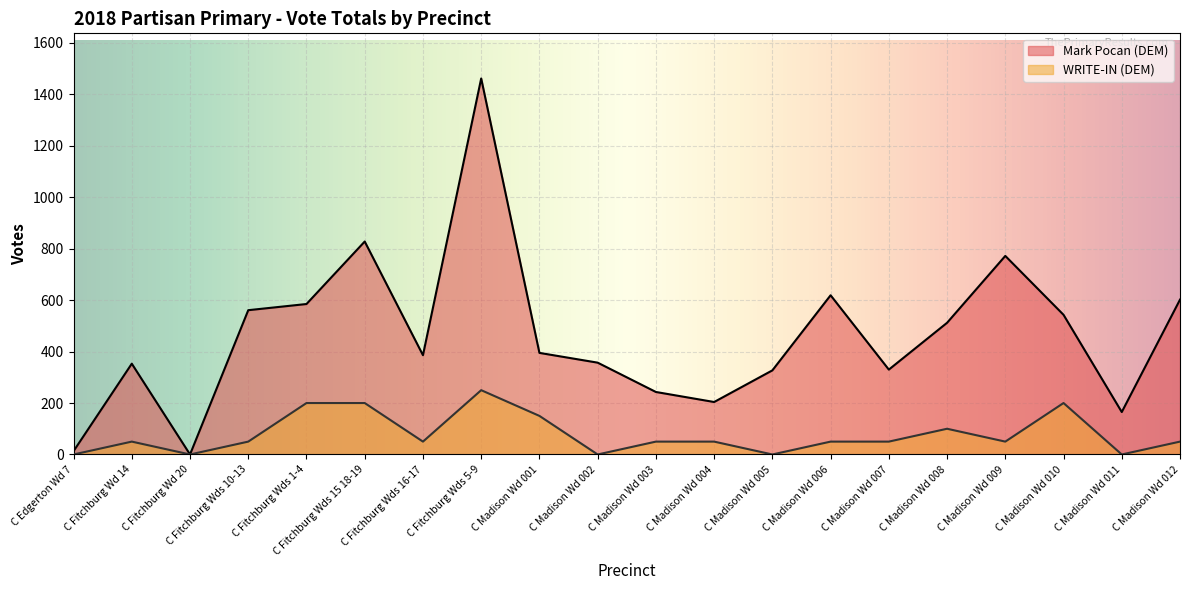

Which series changed the most between C Fitchburg Wd 20 and C Madison Wd 004?

Mark Pocan (DEM)